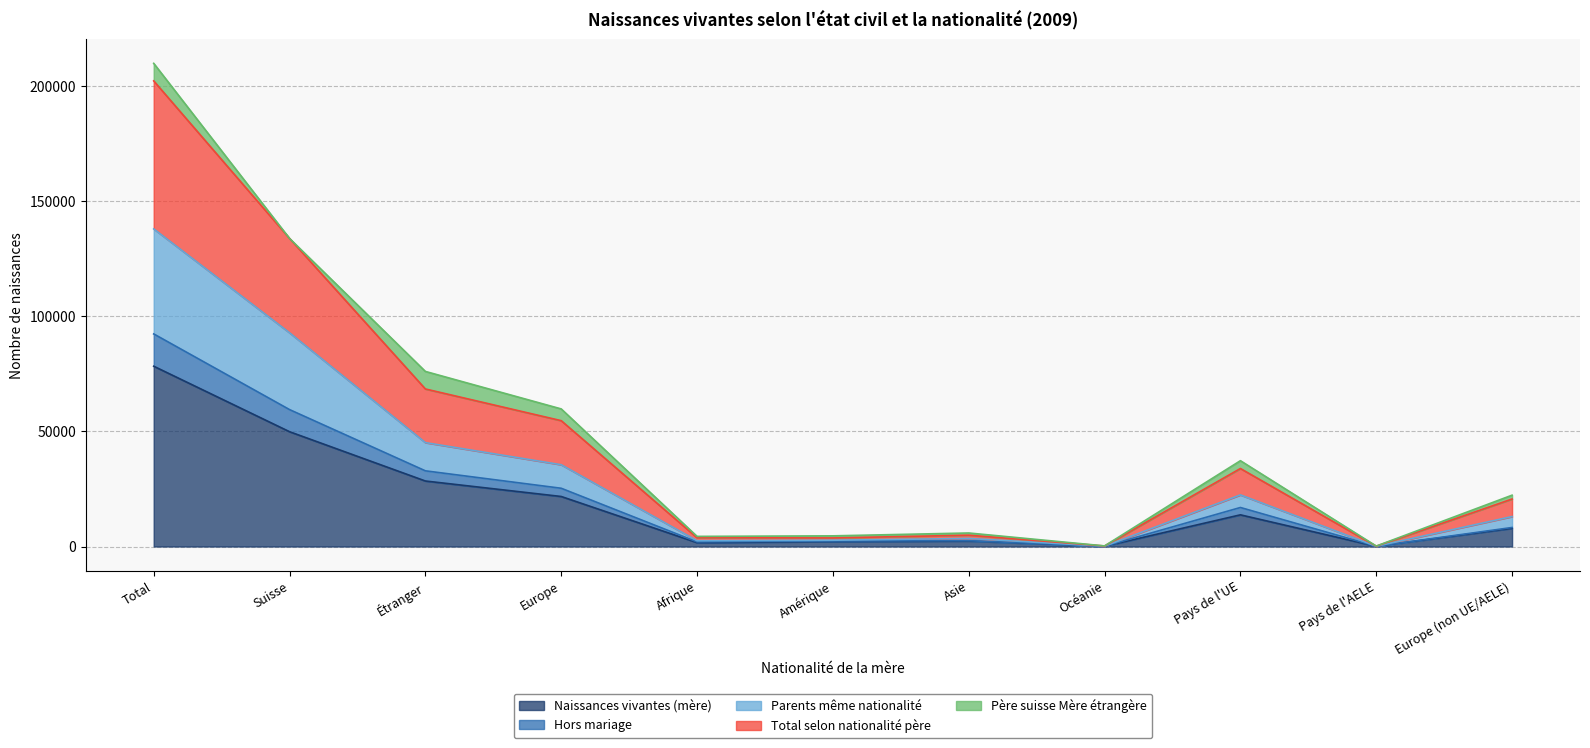

What are all the series names shown in the legend?

Naissances vivantes (mère), Hors mariage, Parents même nationalité, Total selon nationalité père, Père suisse Mère étrangère